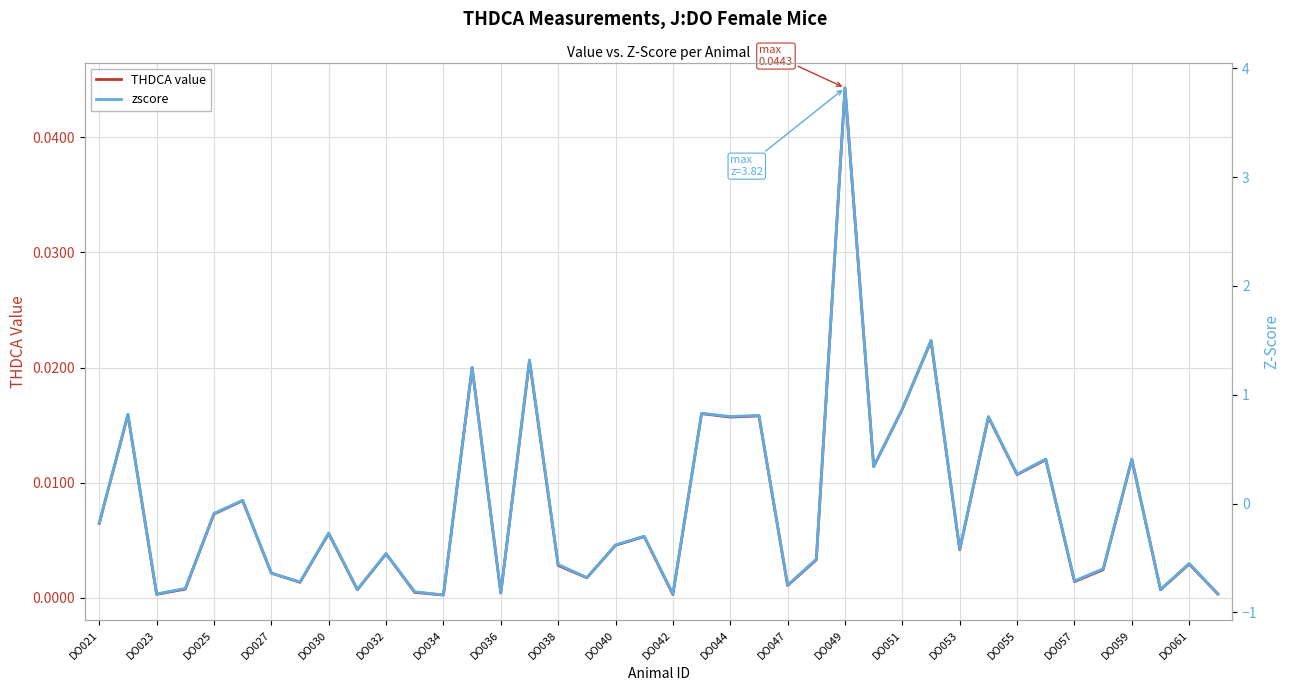

List the series in order of their peak value, highest first.

zscore, THDCA value